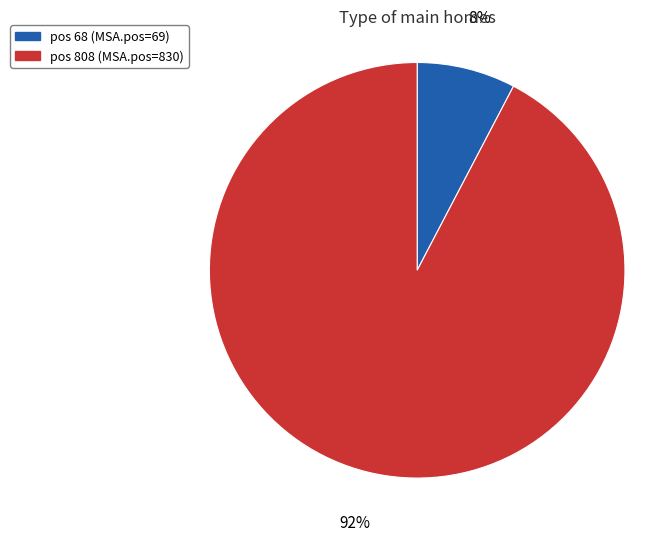

To the nearest percent, what is the average slice percentage?

50%